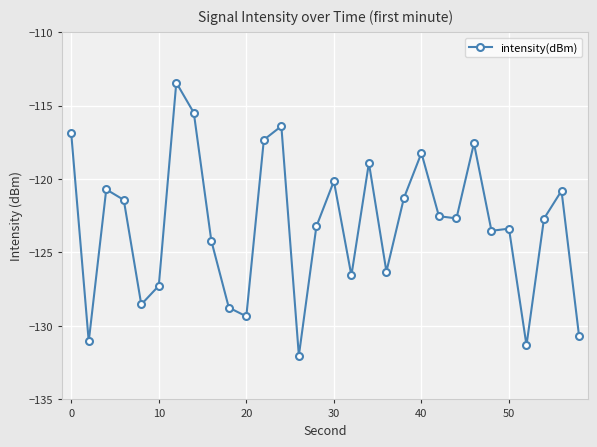

What is the sum of all values?

-3692.7